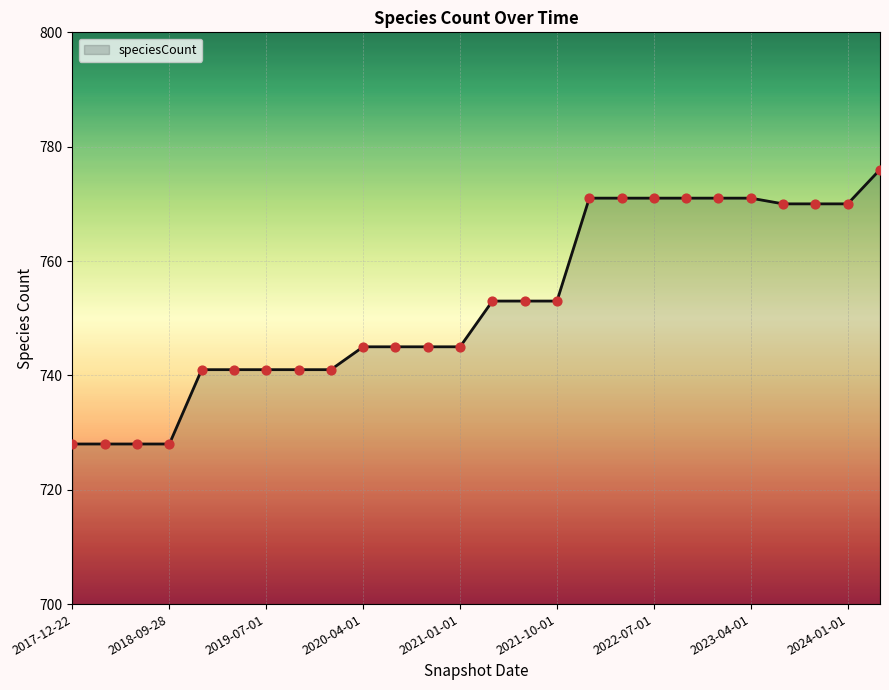

What is the maximum value shown in the chart?

776